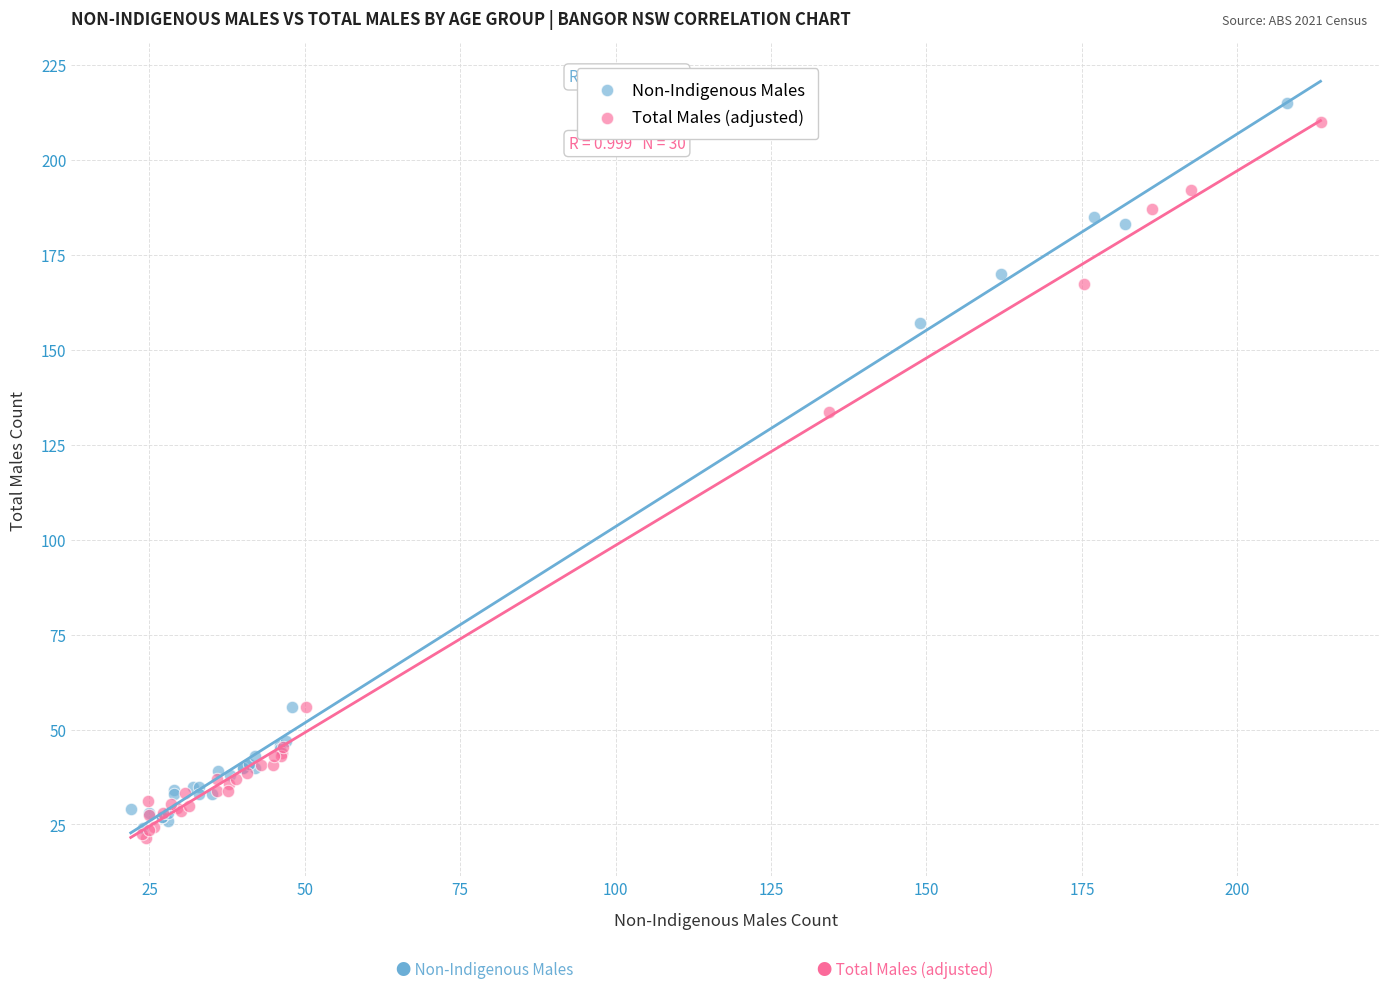

What are all the series names shown in the legend?

Non-Indigenous Males, Total Males (adjusted)